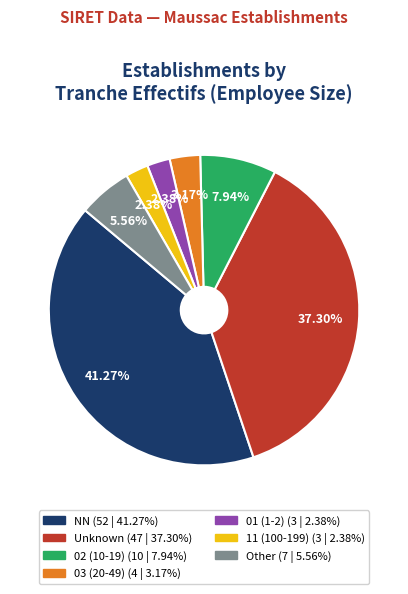

Does any single category account for the majority?

No